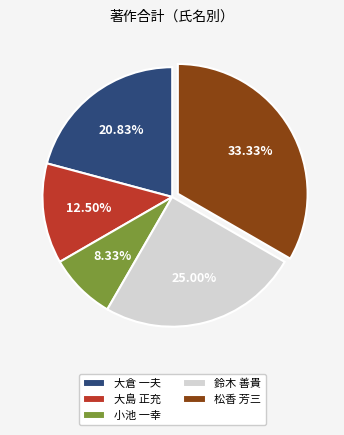

Approximately how many times larger is the value at 大倉 一夫 compared to 大島 正充?

1.7